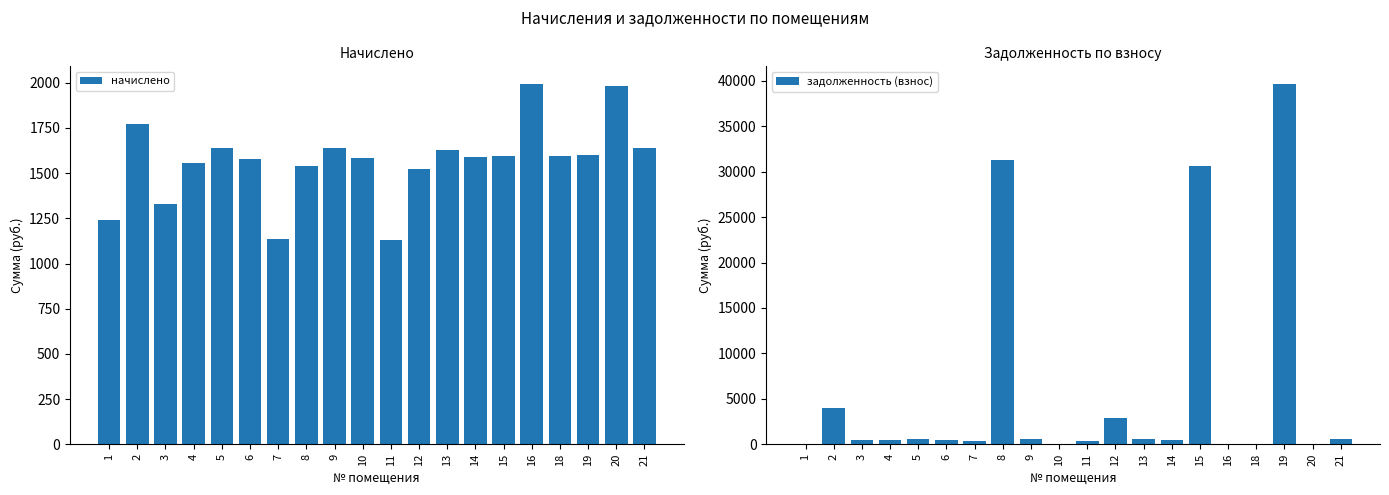

List the labels in order of начислено value, largest first.

16, 20, 2, 9, 21, 5, 13, 19, 15, 18, 14, 10, 6, 4, 8, 12, 3, 1, 7, 11